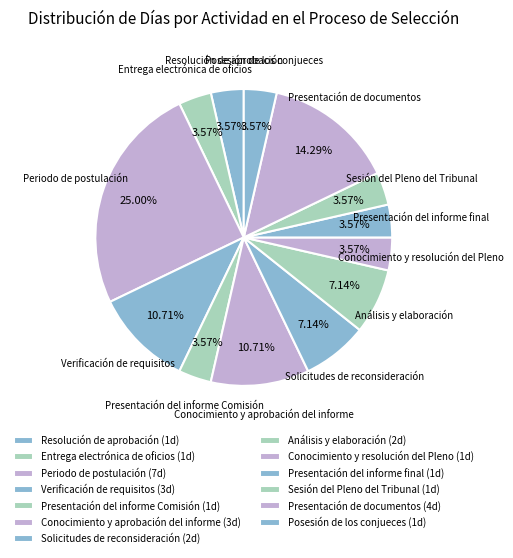

Is there a majority slice in this chart?

No